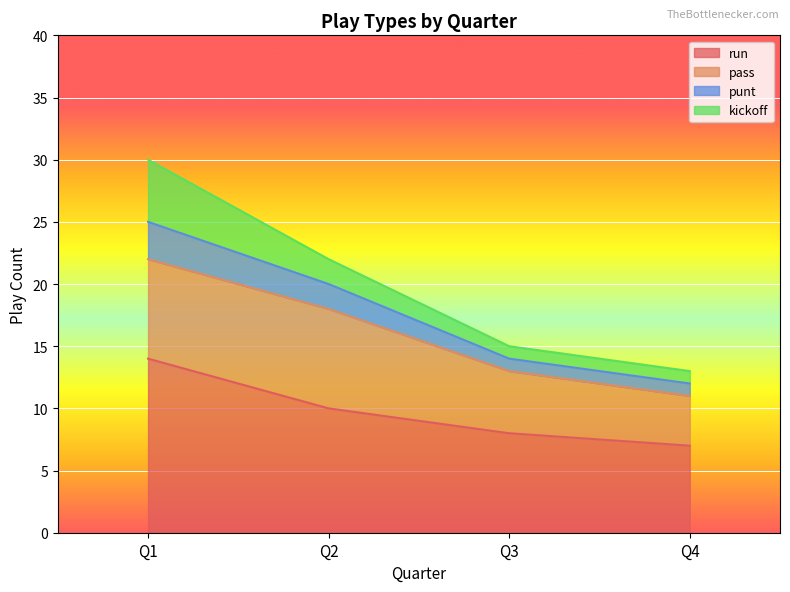

At which category is the sum across all series the highest?

Q1